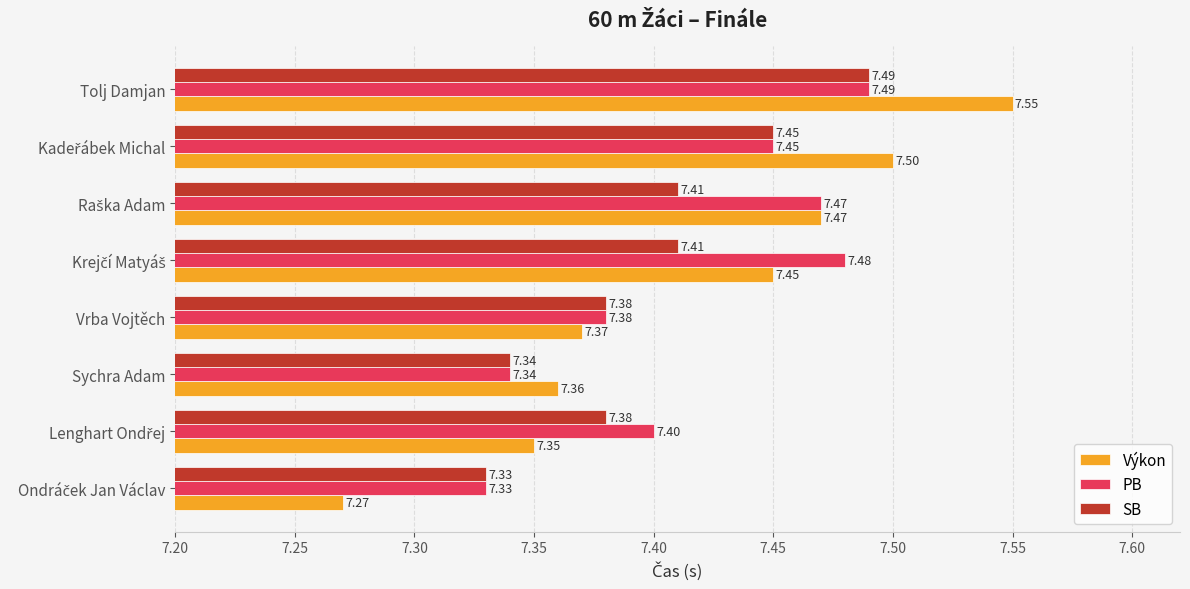

What is the difference between the second highest and minimum values in the SB series?

0.1